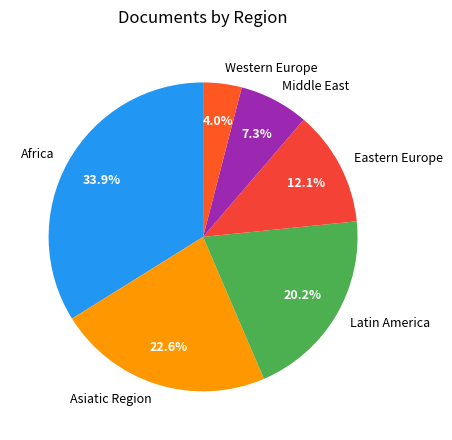

True or false: Asiatic Region accounts for 23% of the total.

True